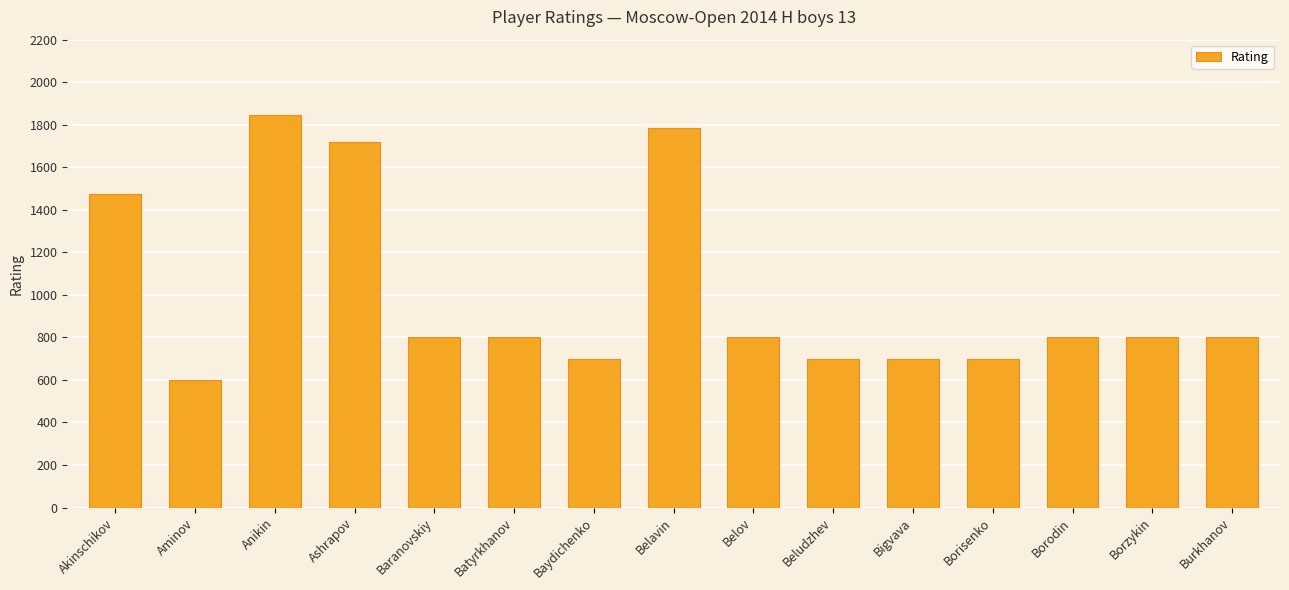

Where does the data first go above 800?

Akinschikov